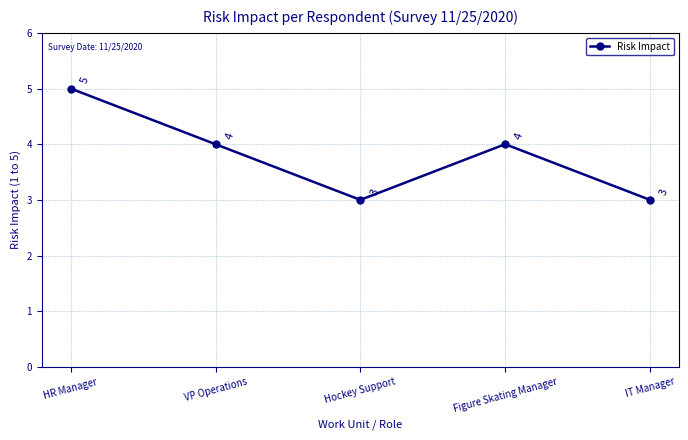

How many interior local valleys (lower than both neighbors) does the data have?

1